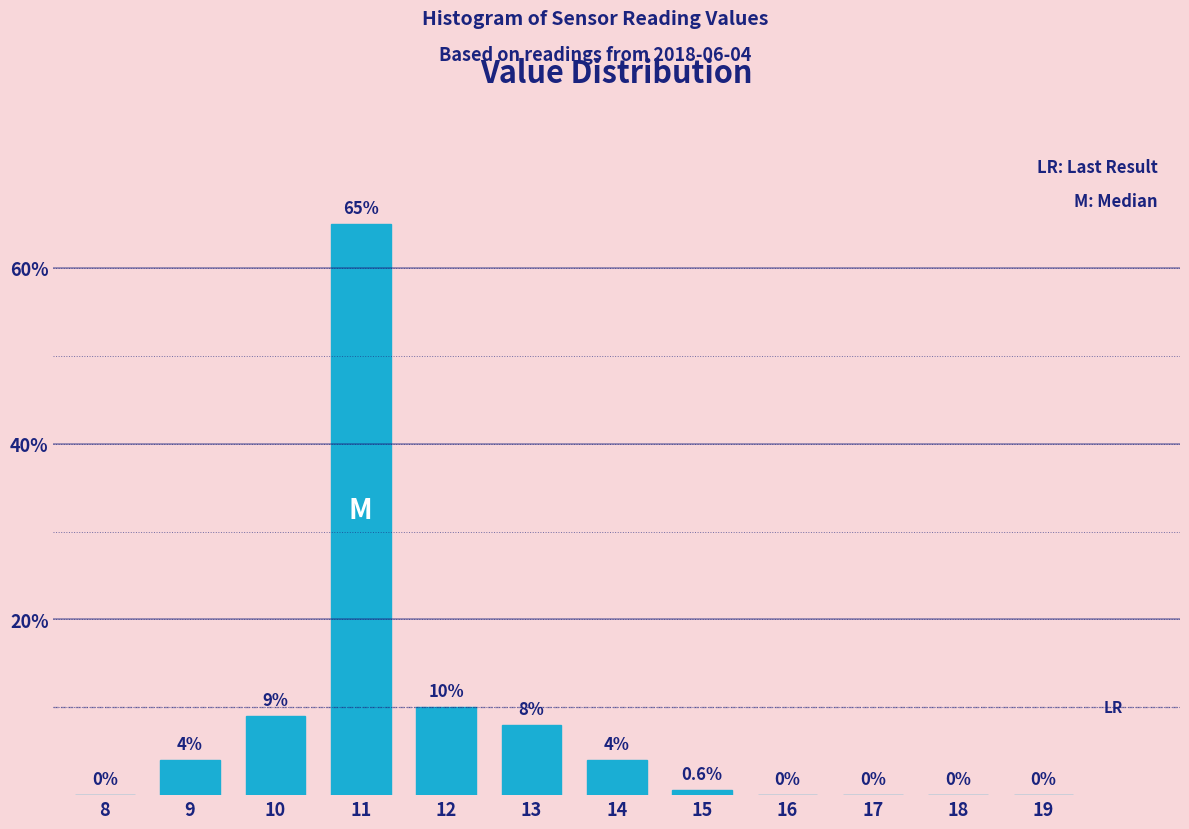

Reading right to left, transcribe all the data shown in this chart.

19=0.0	18=0.0	17=0.0	16=0.0	15=0.6	14=4.0	13=8.0	12=10.0	11=65.0	10=9.0	9=4.0	8=0.0